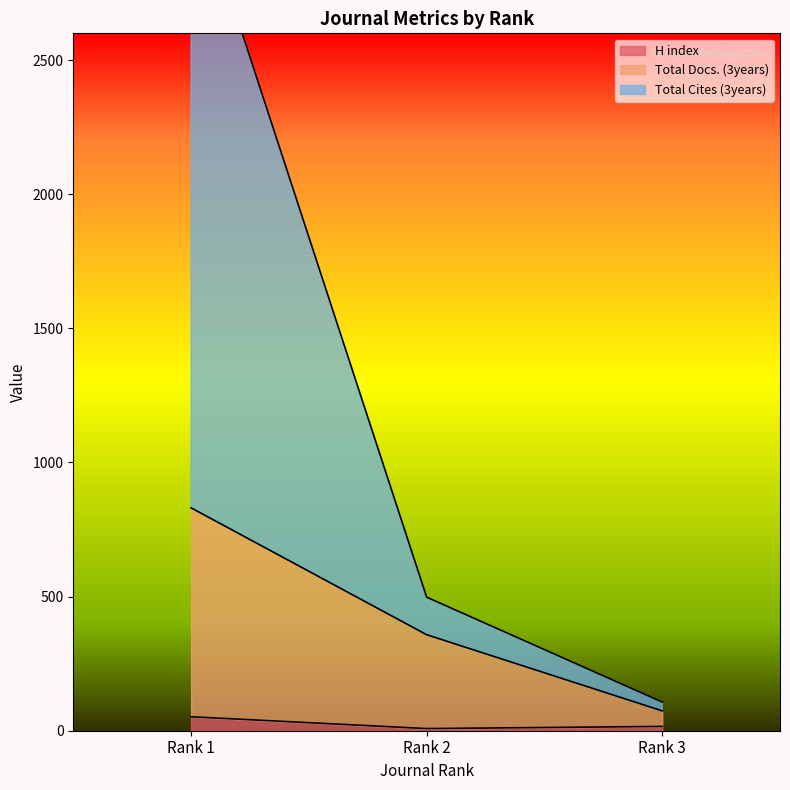

What is the sum of the Total Cites (3years) values at Rank 1 and Rank 3?

3290